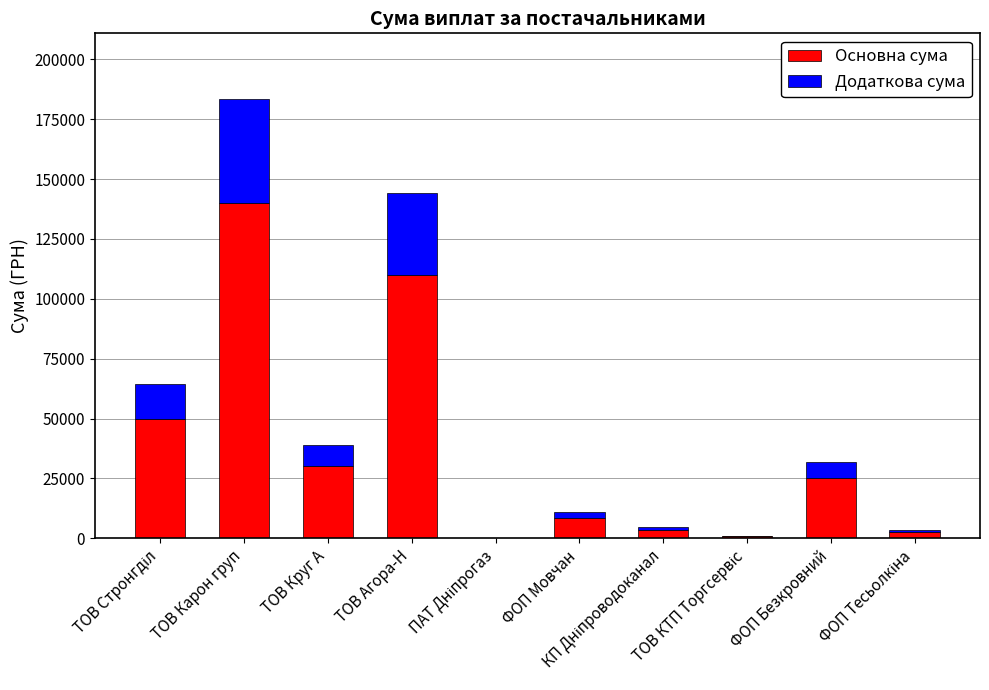

What are all the series names shown in the legend?

Основна сума, Додаткова сума